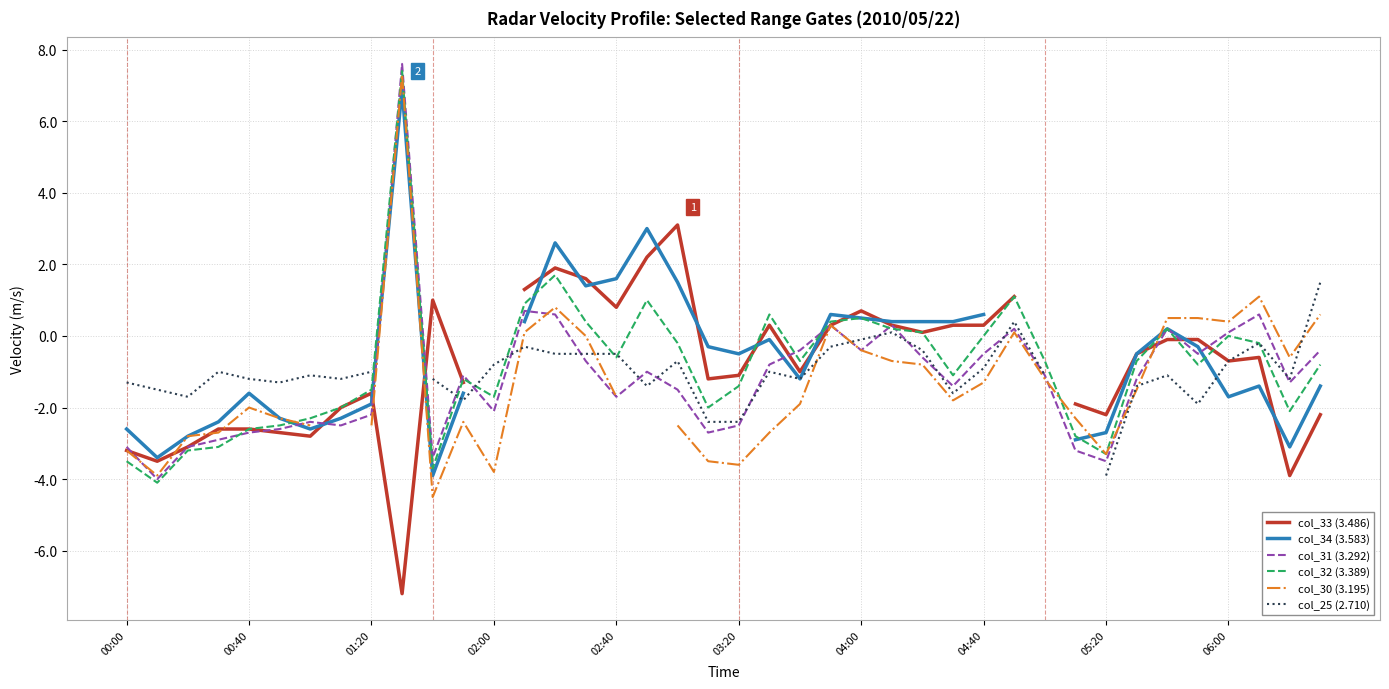

How many lines are shown in the chart?

6